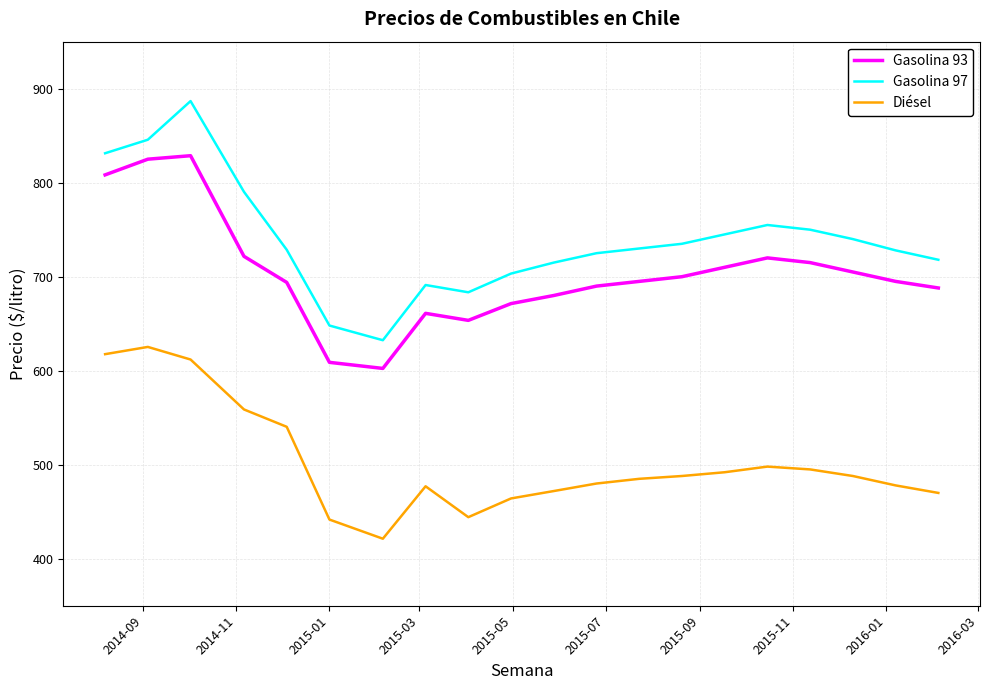

Which series has the largest range (max minus min)?

Gasolina 97